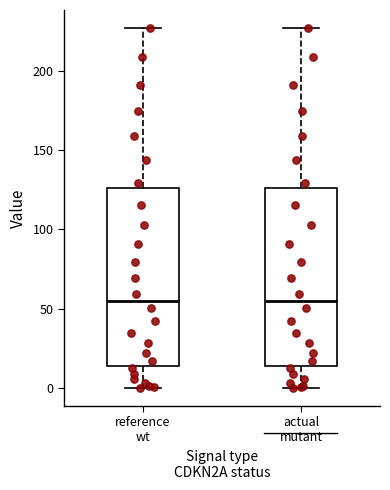

Reading left to right, read every box against the y-axis: the position of its median line, the range the box covers, and the ends of its whiskers. The values are not printed on the chart, so give them approximately, as read against the axis.

reference wt: median 55, box 15 to 125, whiskers 0 to 225
actual mutant: median 55, box 15 to 125, whiskers 0 to 225